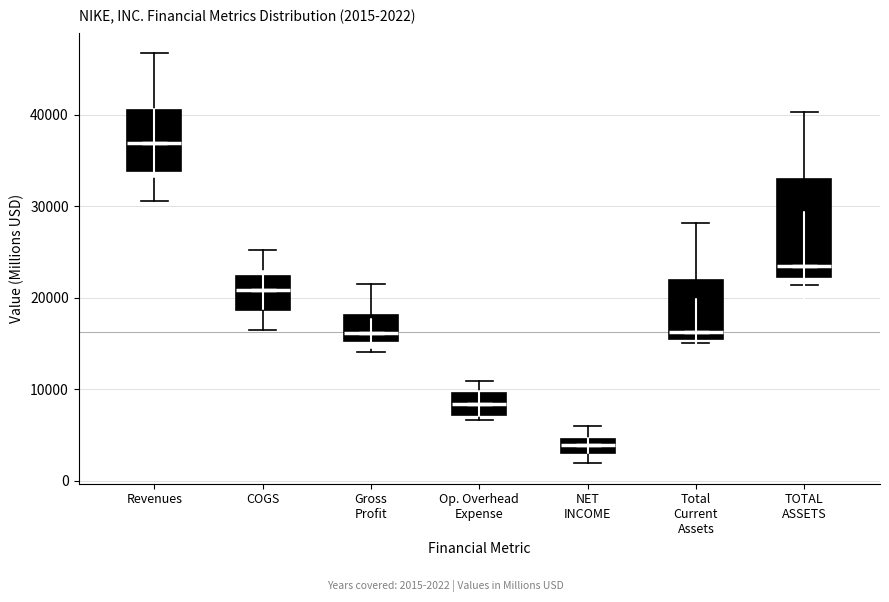

Which box's median line is the lowest?

NET INCOME